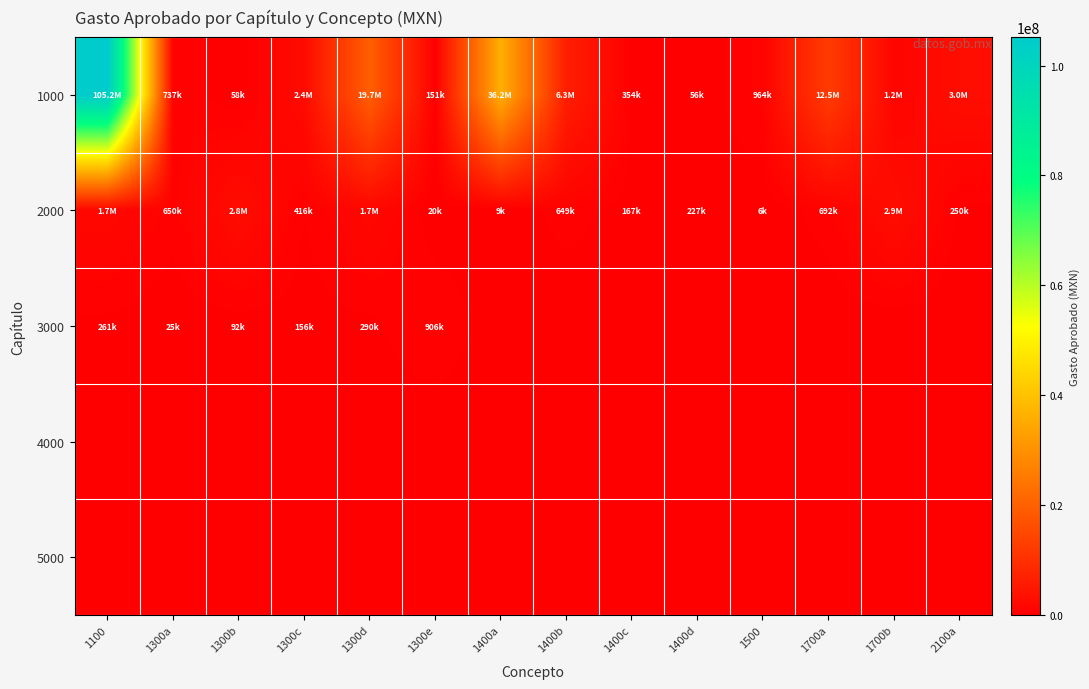

Reading left to right, transcribe all the data shown in this chart.

1000: 1100=105181177.2	1300a=737251.8	1300b=58140.0	1300c=2405842.7	1300d=19742985.5	1300e=151293.8	1400a=36192928.5	1400b=6328355.0	1400c=354266.7	1400d=56485.8	1500=964489.0	1700a=12481344.0	1700b=1176677.6	2100a=2985600.0
2000: 1100=1725786.7	1300a=649930.3	1300b=2757214.3	1300c=415675.0	1300d=1684600.0	1300e=20145.0	1400a=8780.0	1400b=648599.0	1400c=167420.0	1400d=226700.0	1500=5785.0	1700a=692259.6	1700b=2900000.0	2100a=250200.0
3000: 1100=260954.0	1300a=24652.0	1300b=91625.0	1300c=156390.0	1300d=290432.0	1300e=906200.0	1400a=0.0	1400b=0.0	1400c=0.0	1400d=0.0	1500=0.0	1700a=0.0	1700b=0.0	2100a=0.0
4000: 1100=0.0	1300a=0.0	1300b=0.0	1300c=0.0	1300d=0.0	1300e=0.0	1400a=0.0	1400b=0.0	1400c=0.0	1400d=0.0	1500=0.0	1700a=0.0	1700b=0.0	2100a=0.0
5000: 1100=0.0	1300a=0.0	1300b=0.0	1300c=0.0	1300d=0.0	1300e=0.0	1400a=0.0	1400b=0.0	1400c=0.0	1400d=0.0	1500=0.0	1700a=0.0	1700b=0.0	2100a=0.0